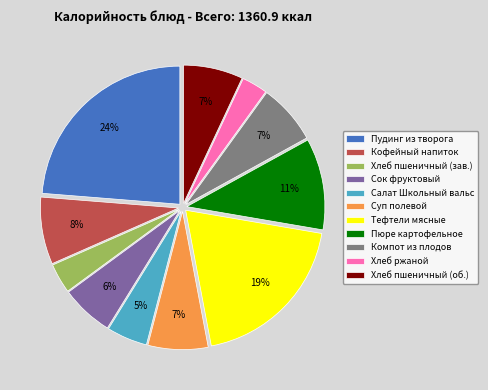

How many segments does this pie chart have?

11